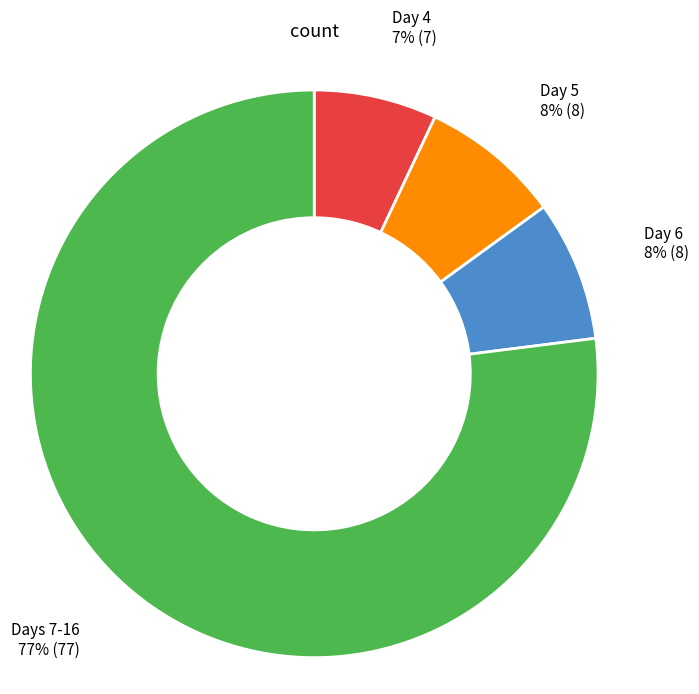

To the nearest percent, what is the average slice percentage?

25%